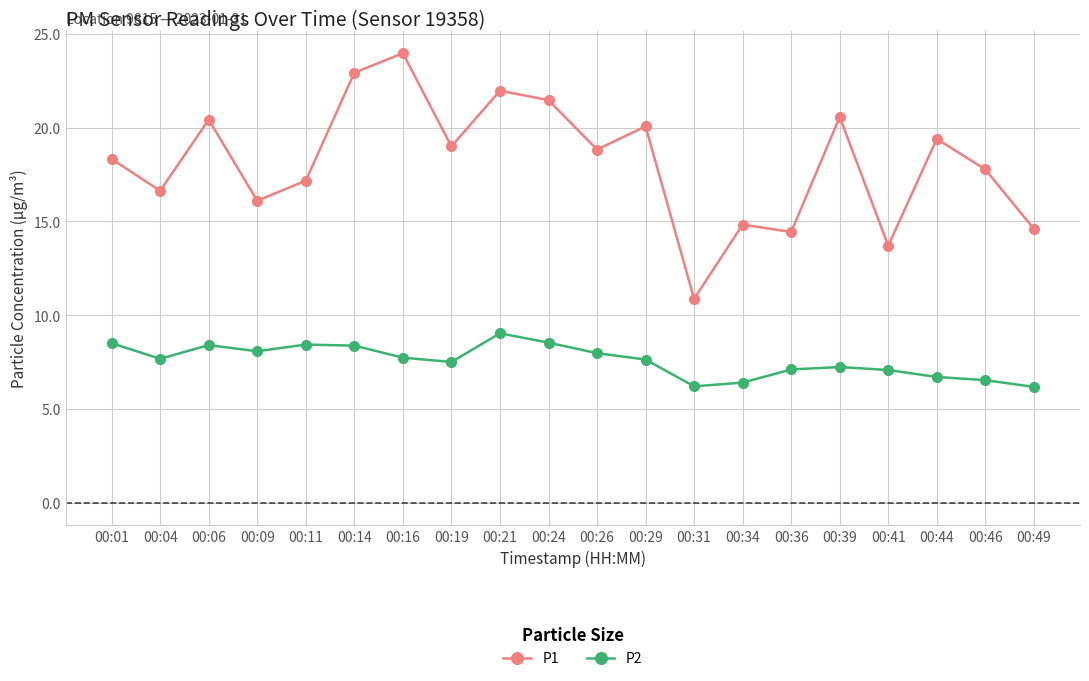

True or false: P2 and P1 cross at least once.

False